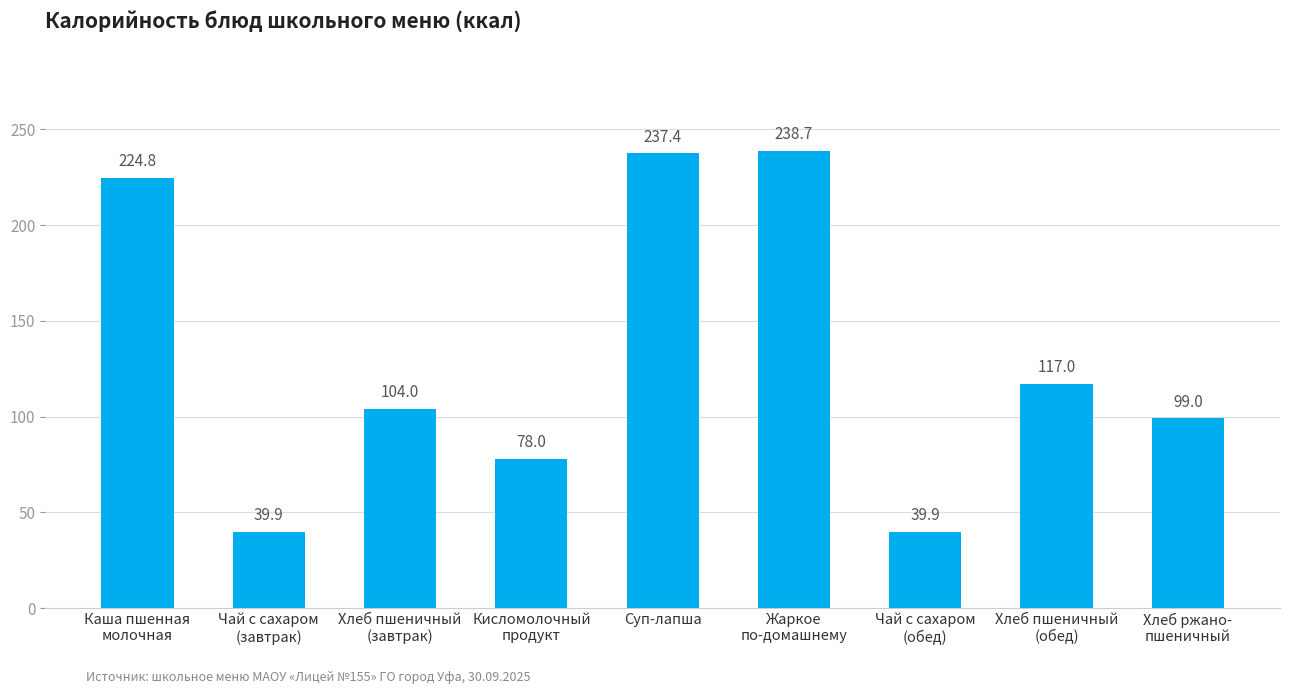

True or false: the data shows 117.0 at Хлеб пшеничный
(обед).

True